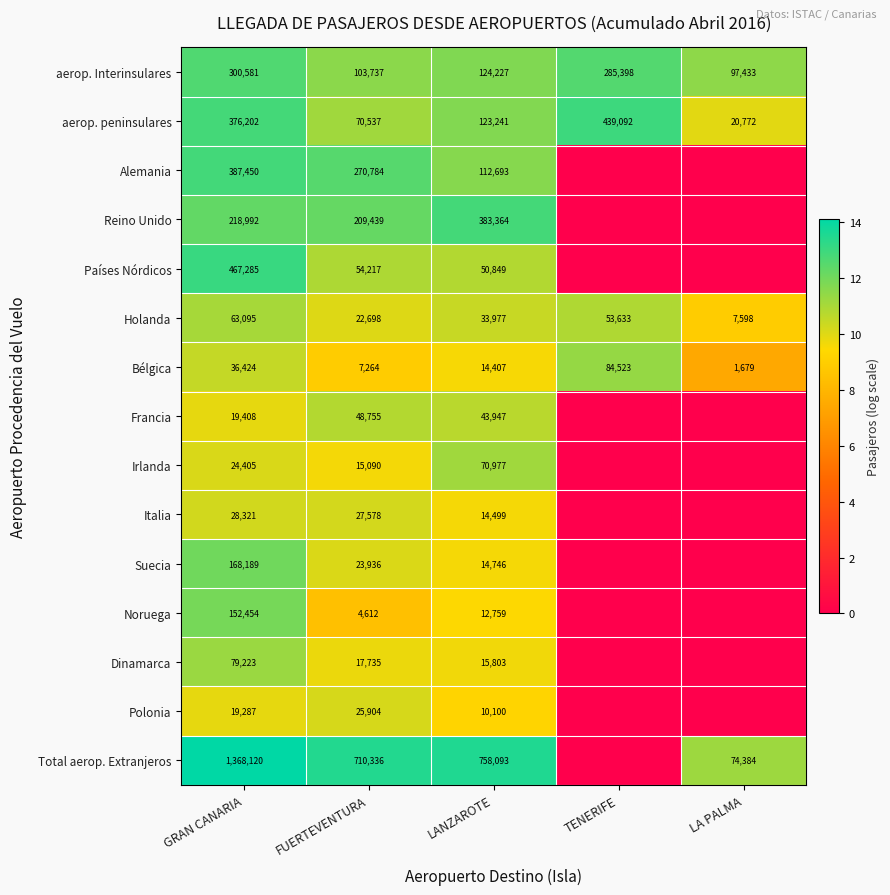

Count the number of data series in this chart.

15